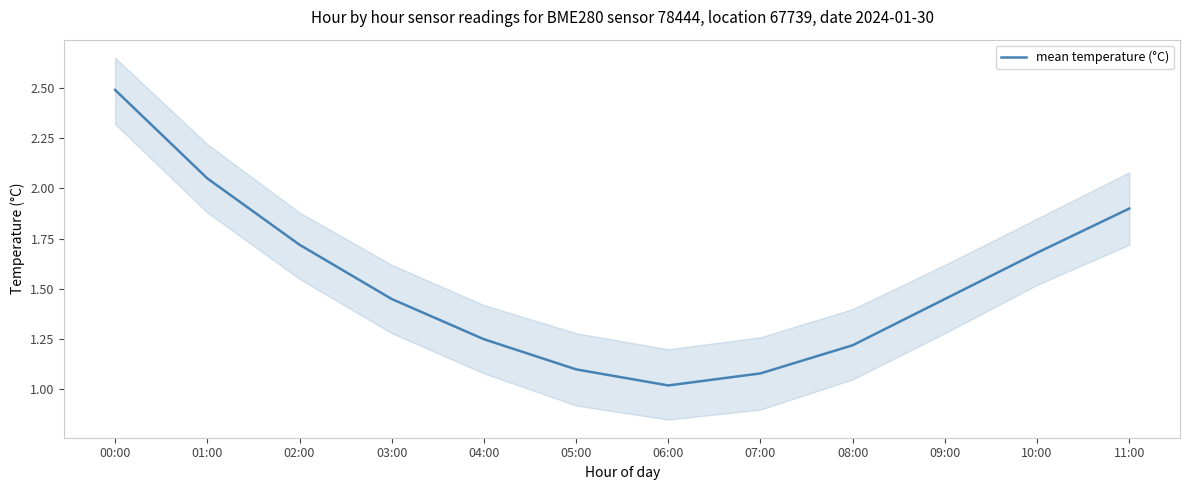

How many series are shown in this chart?

1